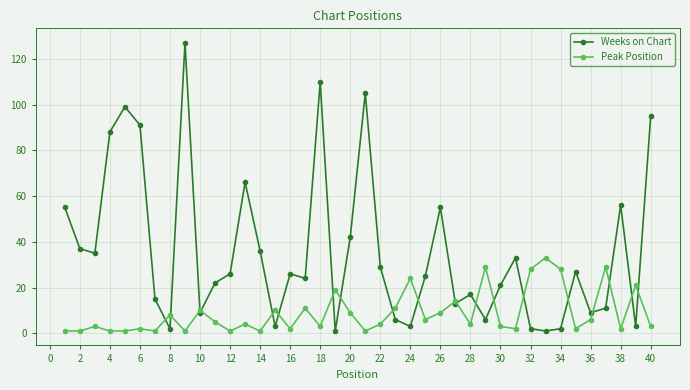

Which series has the largest range (max minus min)?

Weeks on Chart